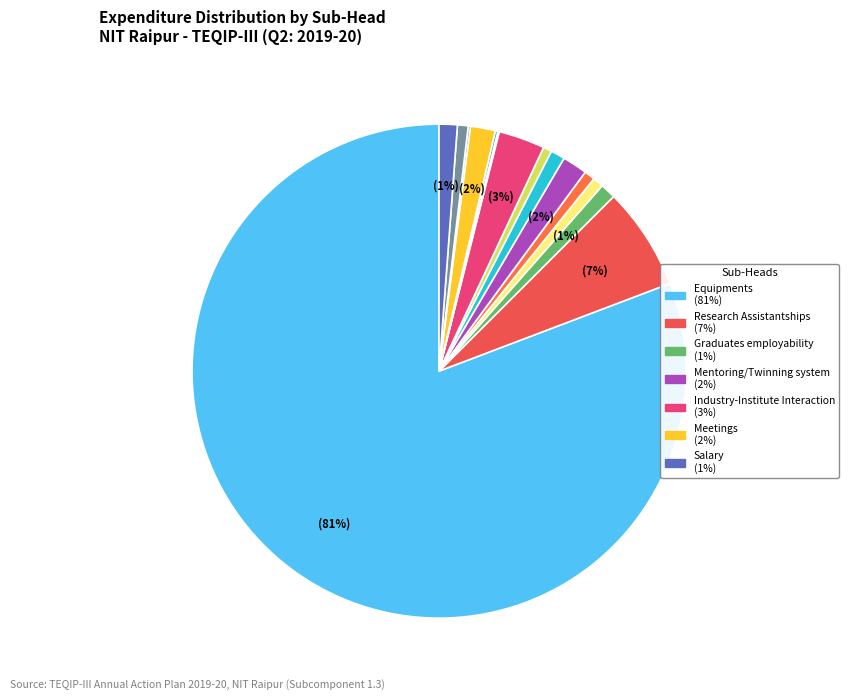

Rank the categories by value from lowest to highest.

Consumables, Hiring of Vehicles, Office expenses, Hiring Consultancy Services, Faculty/Staff Development, Research and development, Travel Cost, Management Capacity development, Graduates employability, Salary, Mentoring/Twinning system, Meetings, Industry-Institute Interaction, Research Assistantships, Equipments